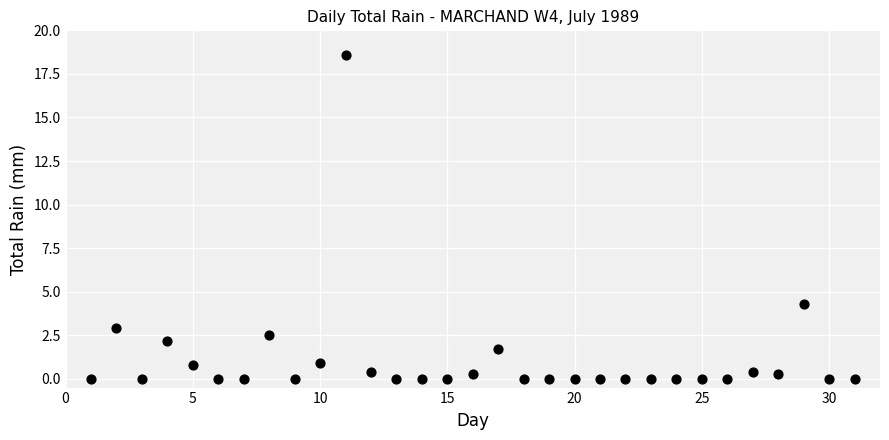

What Y value in the scatter plot is closest to 9?

4.3